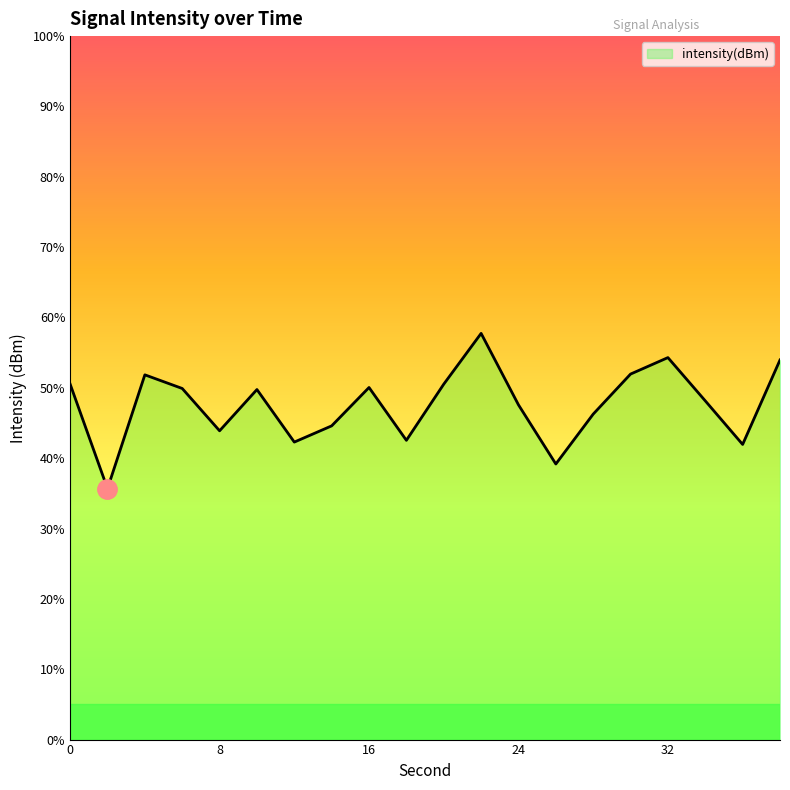

Which has a higher value, 22 or 14?

22